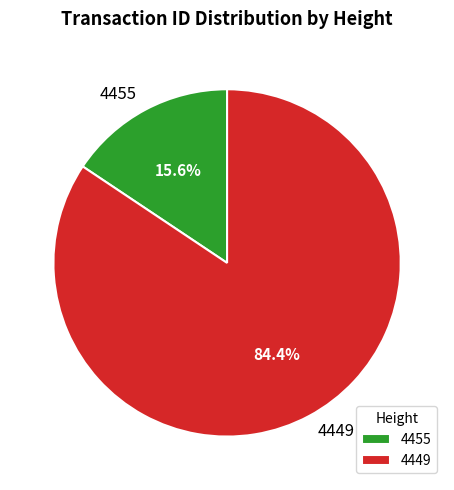

Which has a higher value, 4449 or 4455?

4449